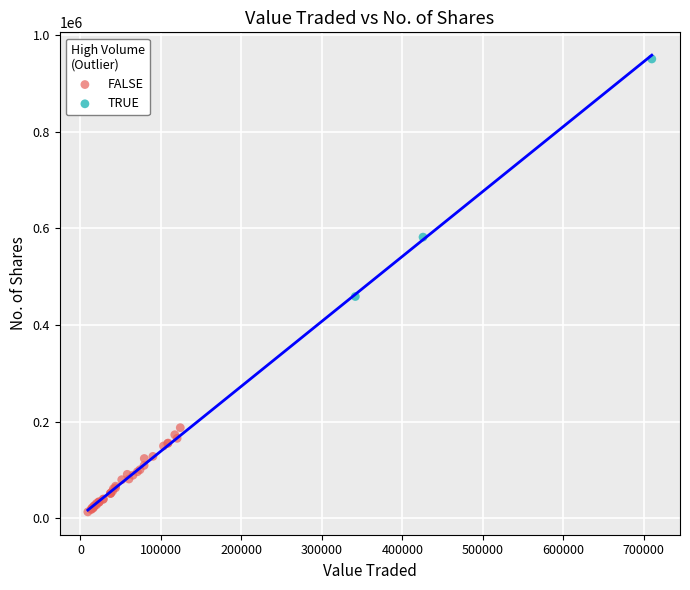

Which series has the largest Y range (max minus min)?

TRUE